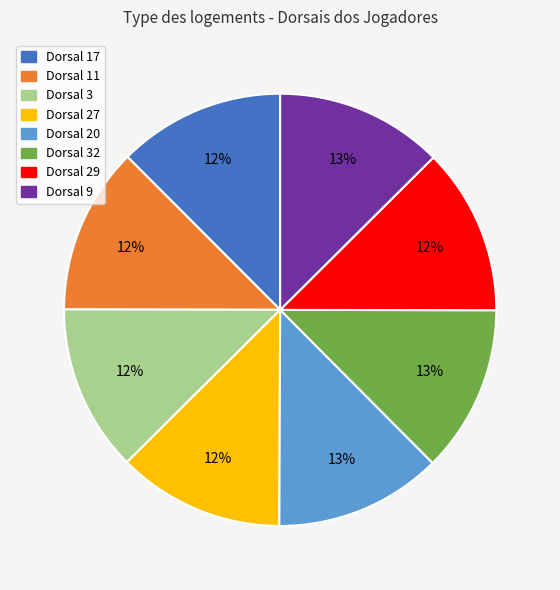

Is the sum of Dorsal 9 and Dorsal 27 greater than half?

No